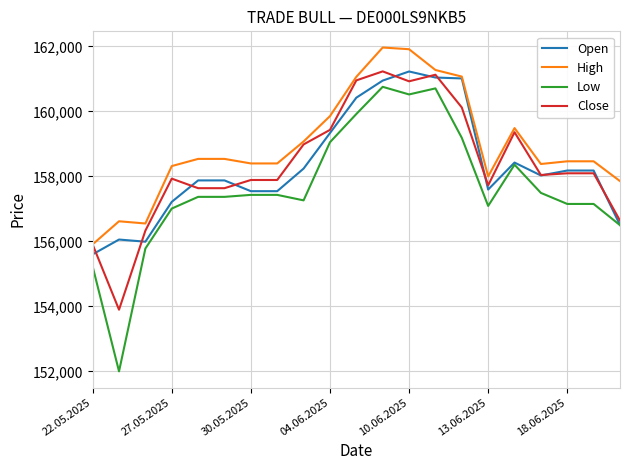

True or false: High and Low intersect in this chart.

False